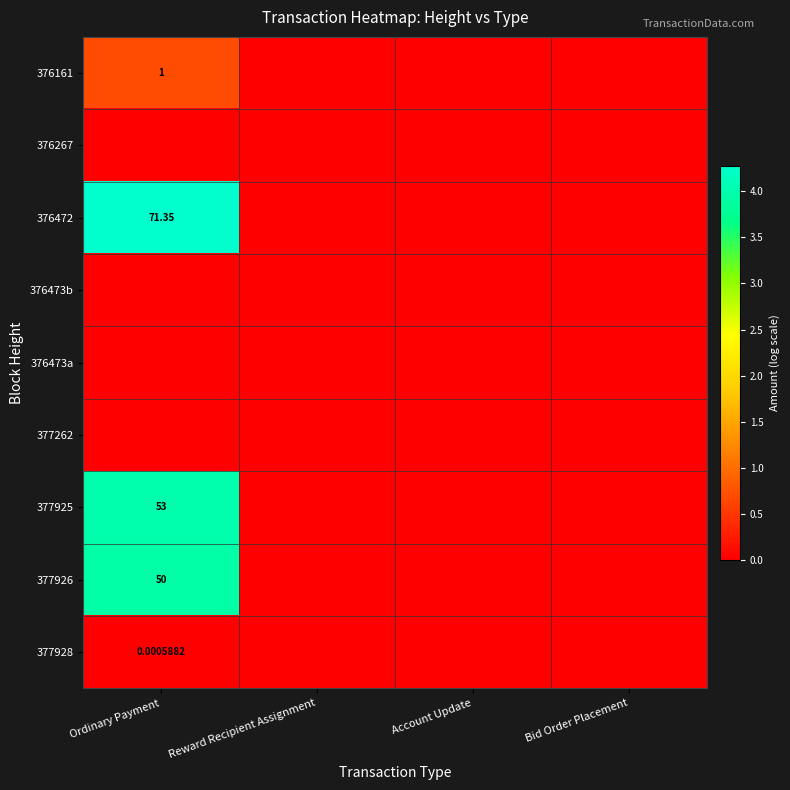

Is it true that 376161 equals -0.4 at Bid Order Placement?

False